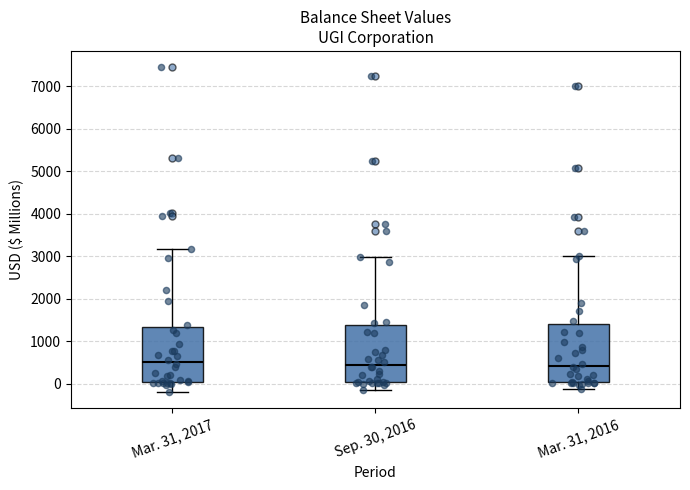

Where is the upper edge of the box for Mar. 31, 2017 on the y-axis? The values are not printed on the chart, so give them approximately, as read against the axis.

1300